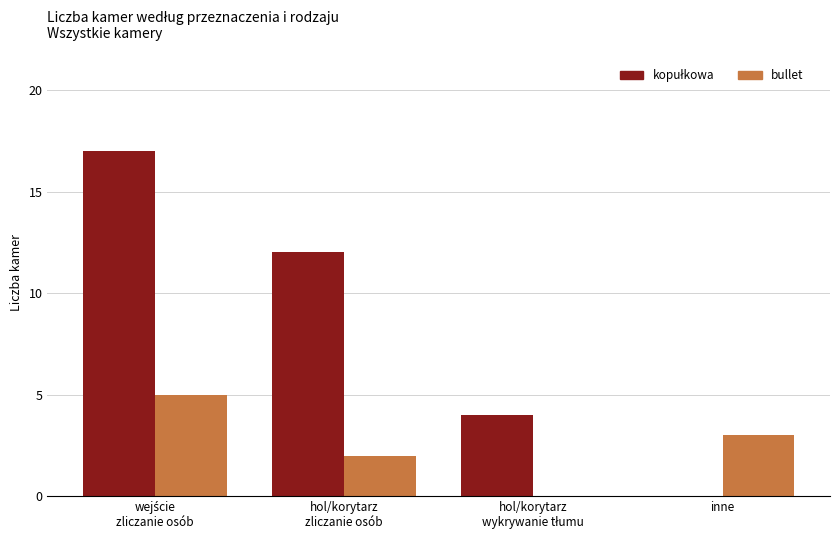

The bullet series shows 4 at inne. True or false?

False